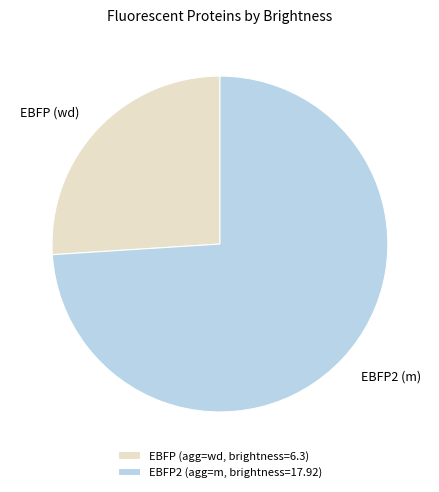

Is there any slice that represents more than half of the pie?

Yes